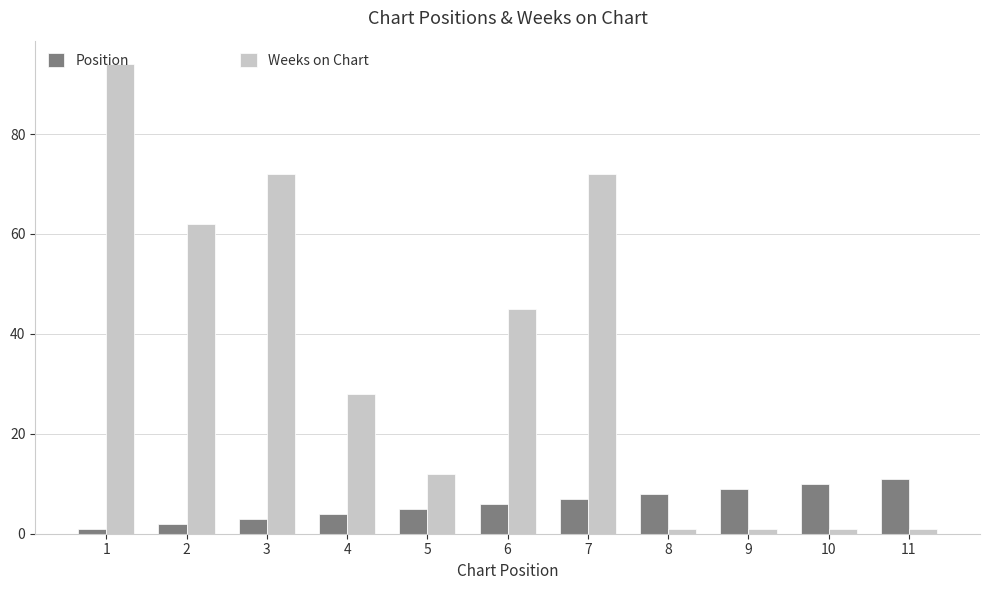

The value of Position at 9 is 9. True or false?

True